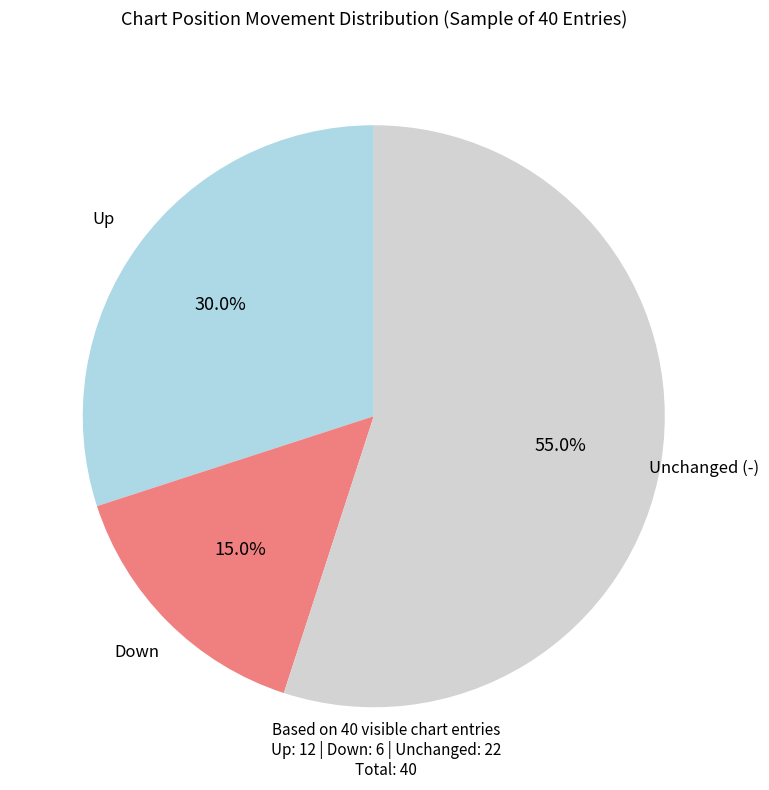

To the nearest percent, what is the difference between the largest and smallest slice percentages?

40%